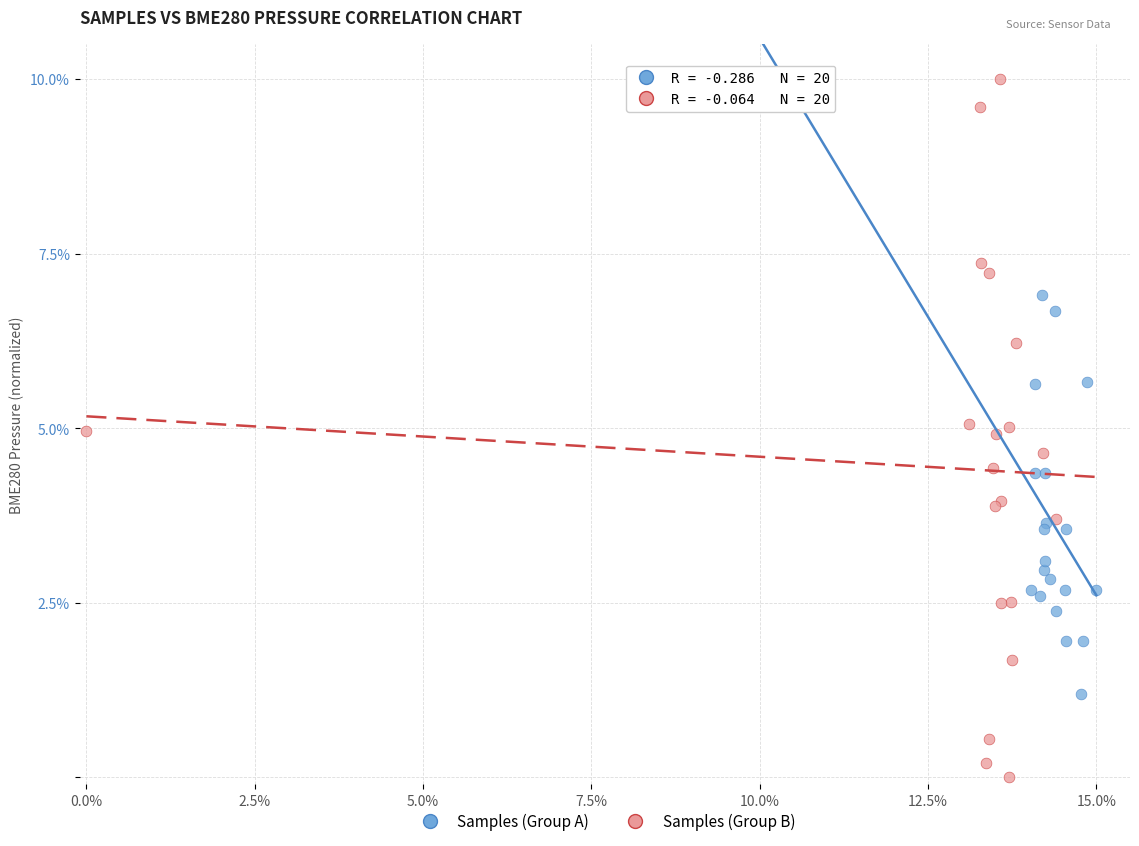

Which series contains the highest Y value?

Samples (Group B)